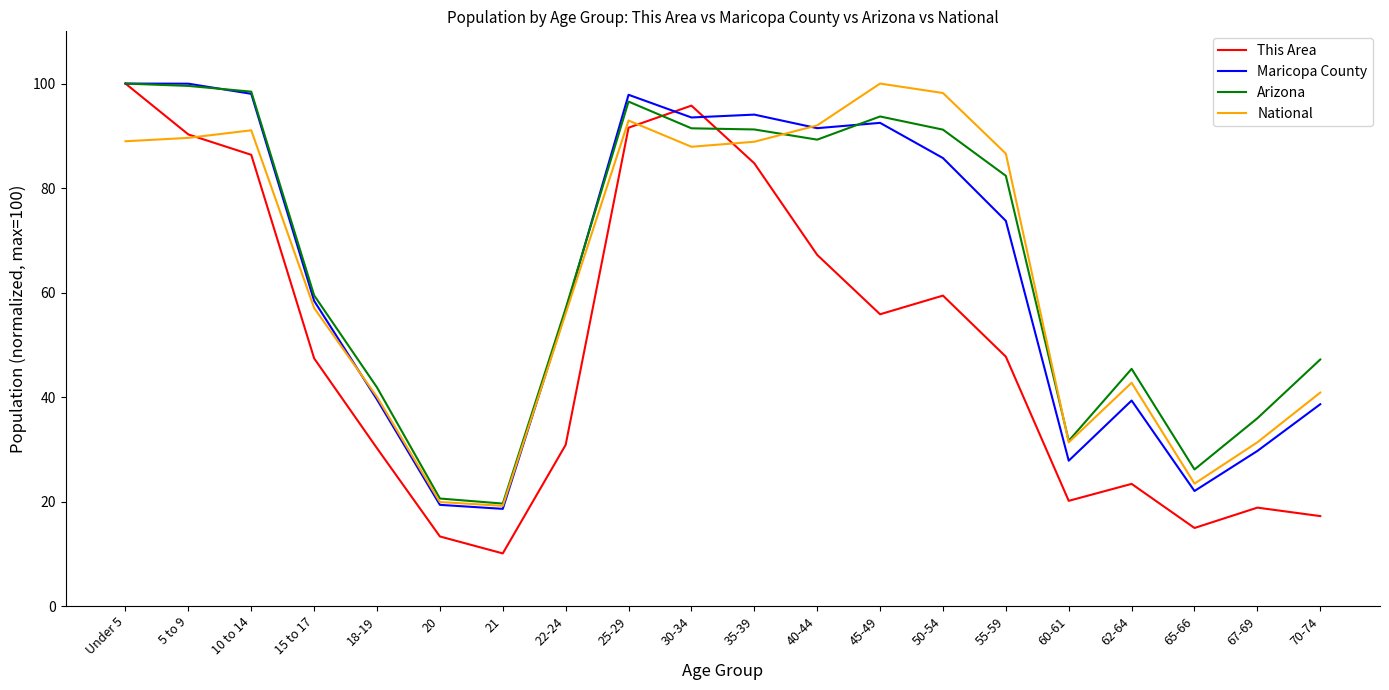

The value of Maricopa County at 70-74 is 50.4. True or false?

False